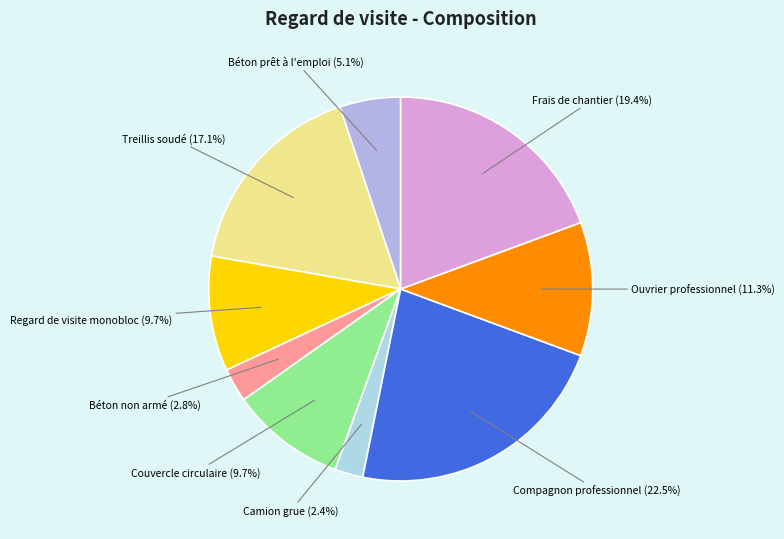

Which has a higher value, Béton prêt à l'emploi or Treillis soudé?

Treillis soudé